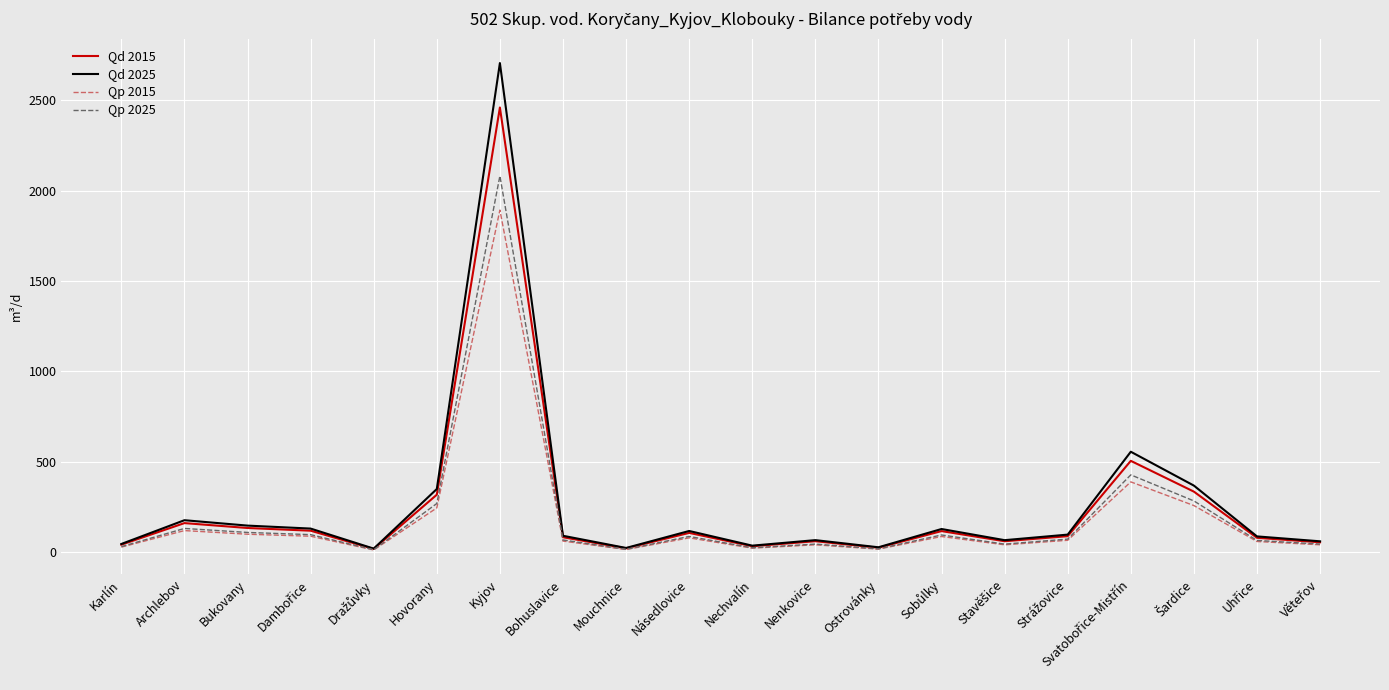

What is the total value across all series at Bukovany?

485.1